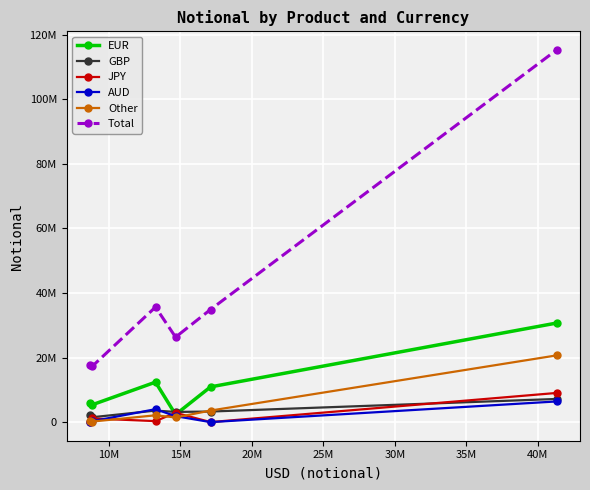

What are all the series names shown in the legend?

EUR, GBP, JPY, AUD, Other, Total